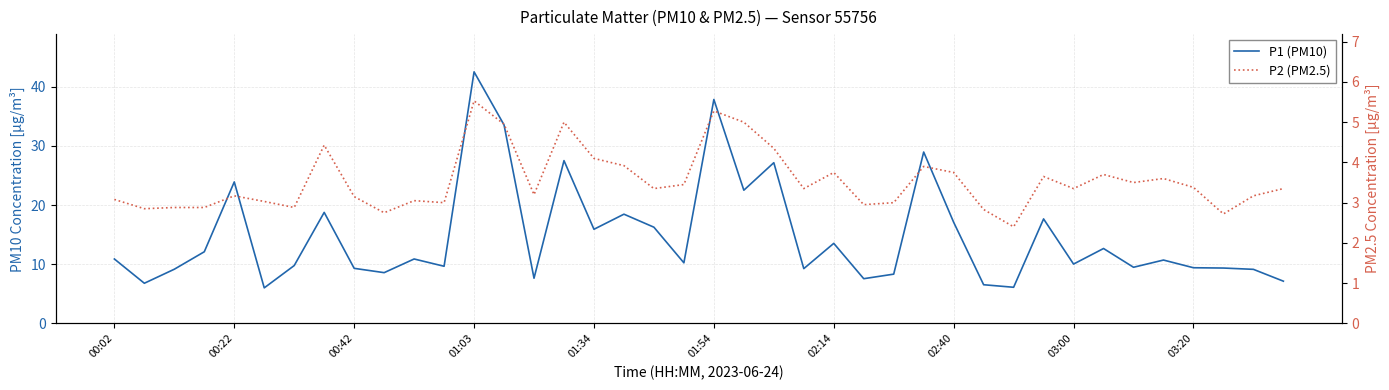

True or false: P1 (PM10) has more than 0 points higher than both neighbors.

True